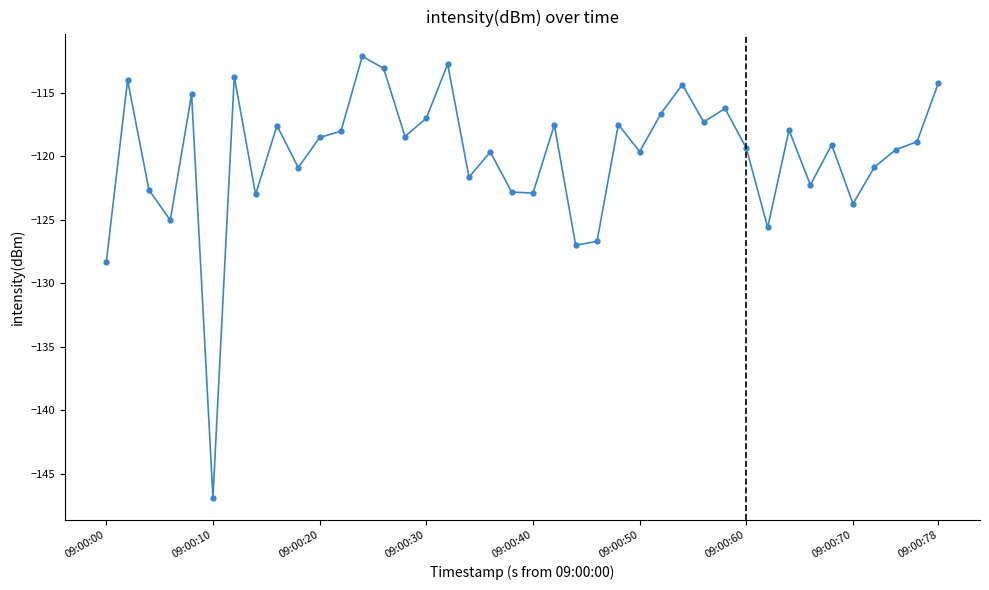

What is the average value?

-120.0